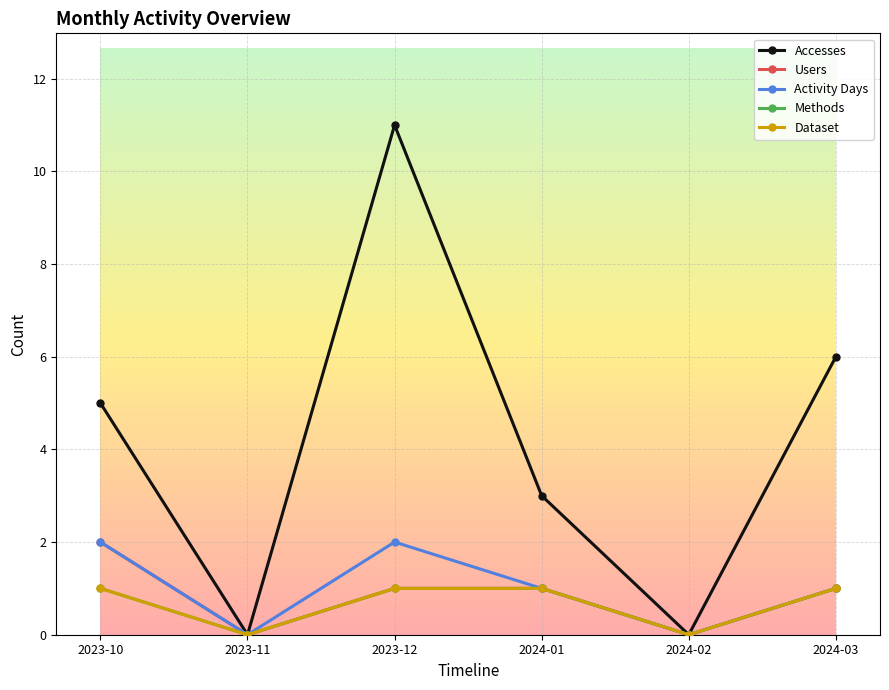

What is the difference between the Activity Days values at 2024-01 and 2023-12?

1